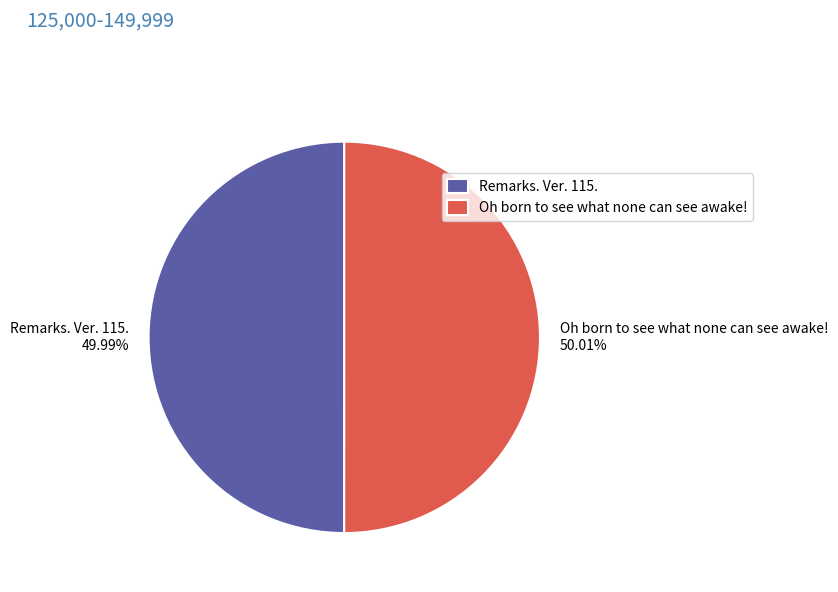

Is there a majority slice in this chart?

Yes